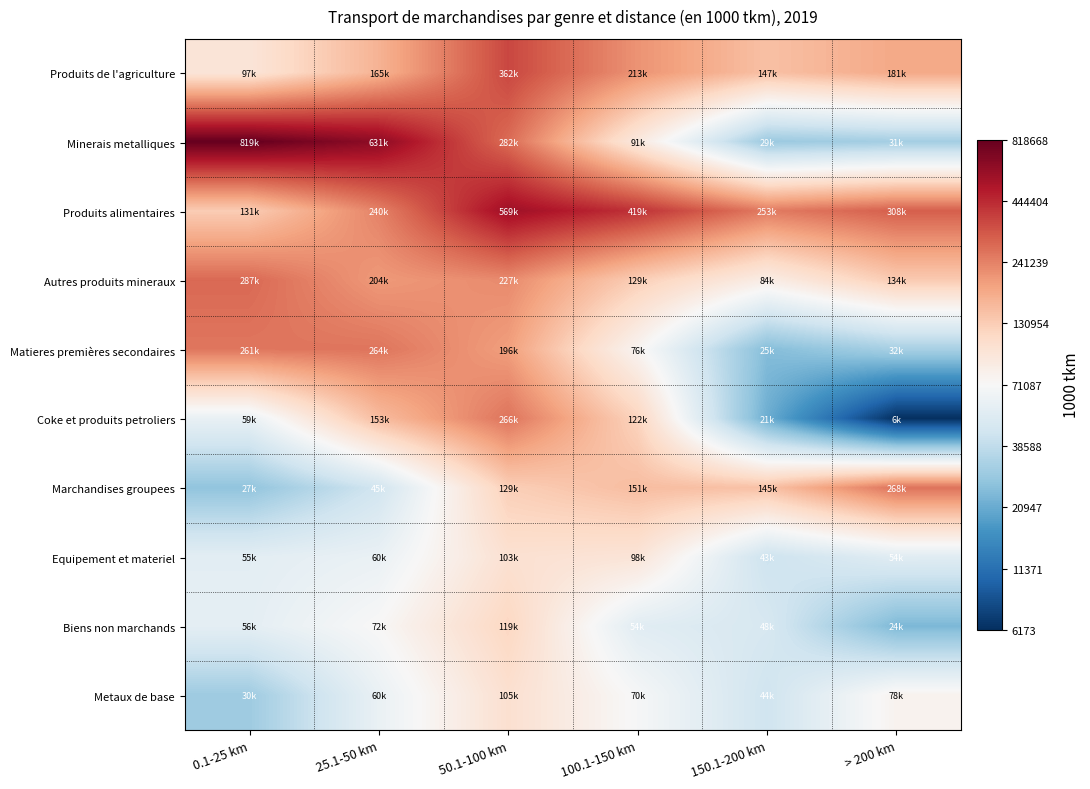

Between 0.1-25 km and 25.1-50 km, which is larger?

25.1-50 km